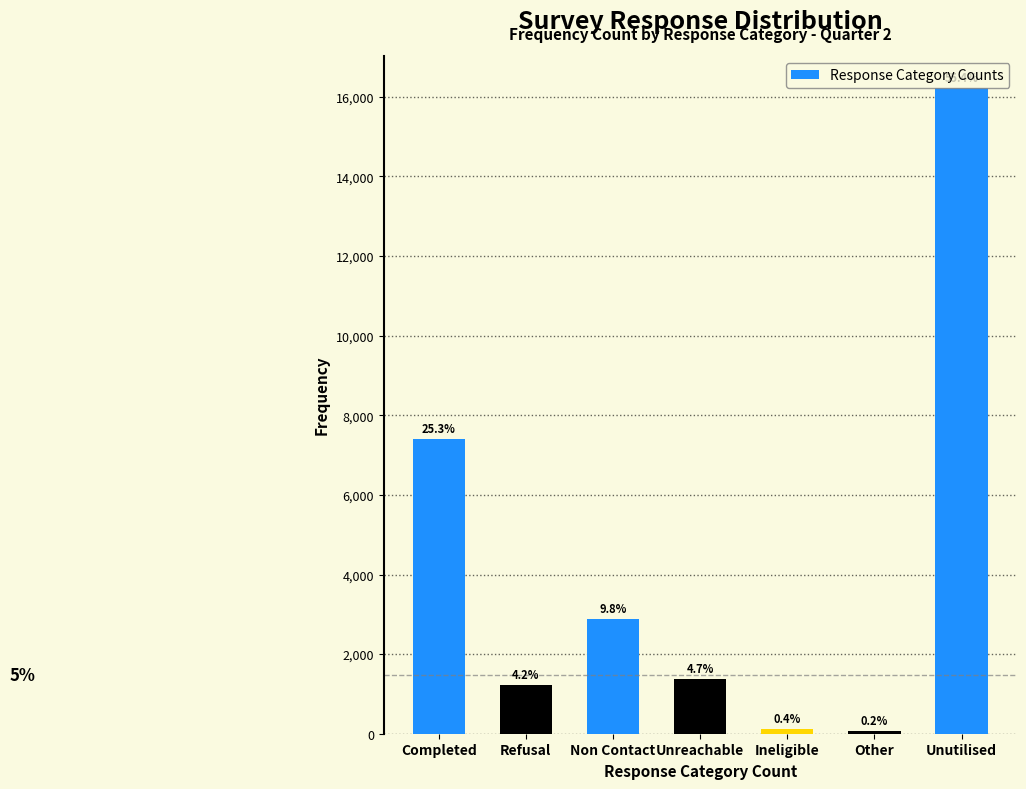

How many bars are there in total?

7